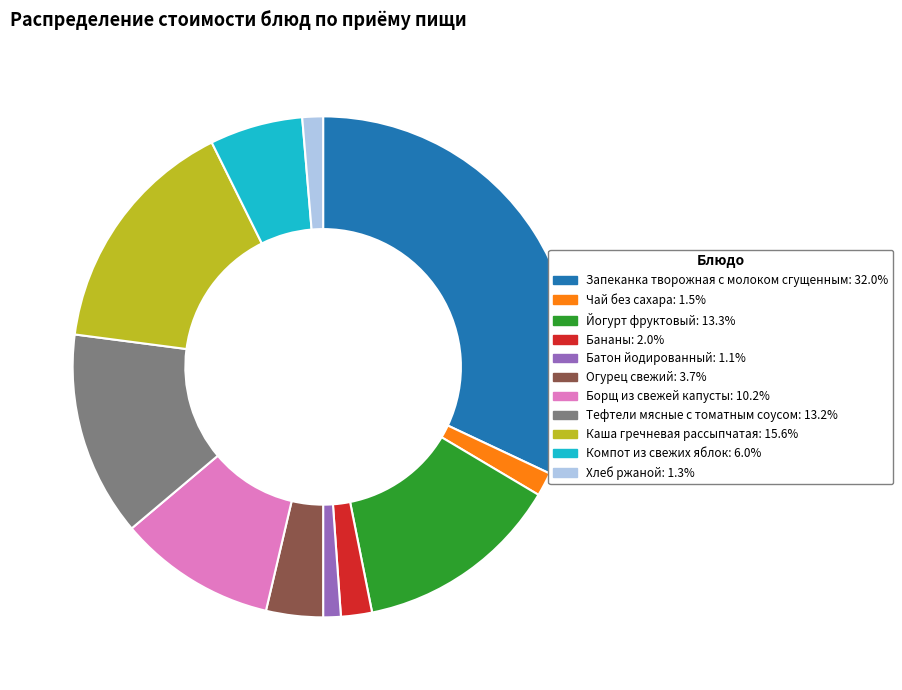

Is there a majority slice in this chart?

No